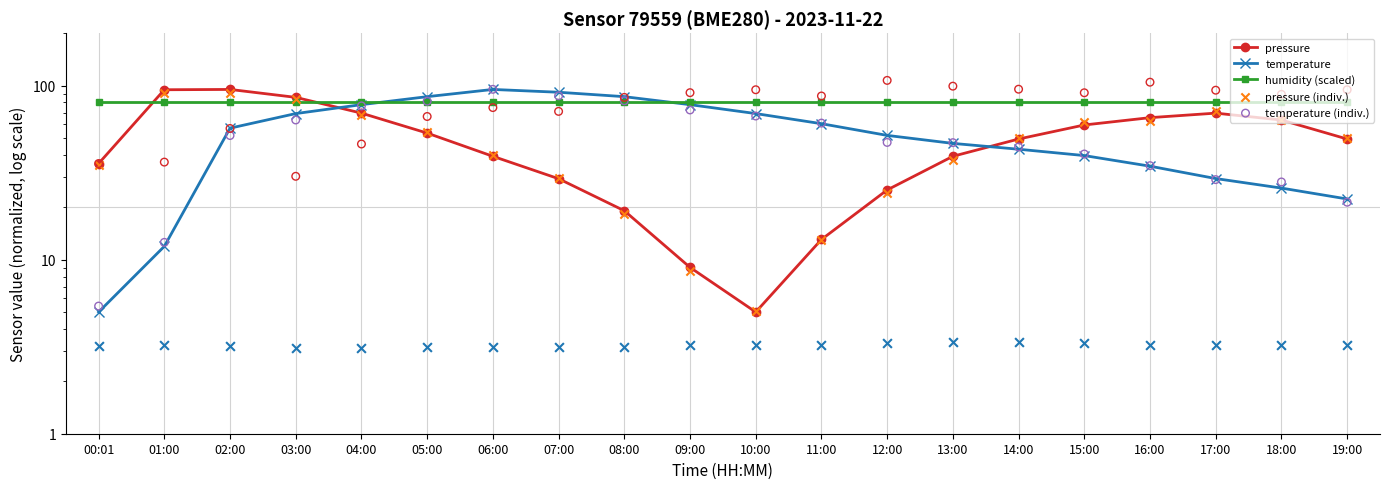

What is the total value across all series at 19:00?

222.7